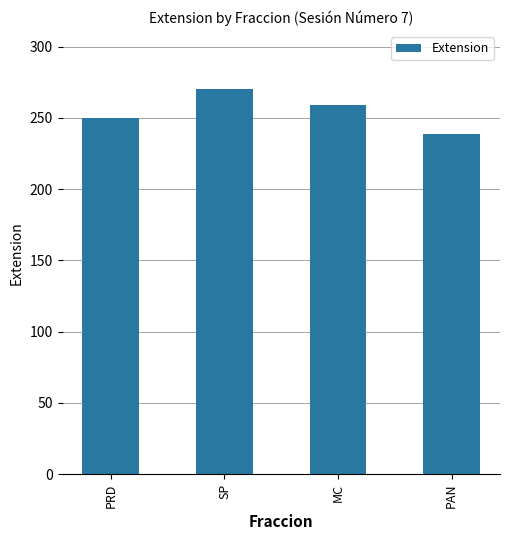

Where does the data first go above 259?

SP